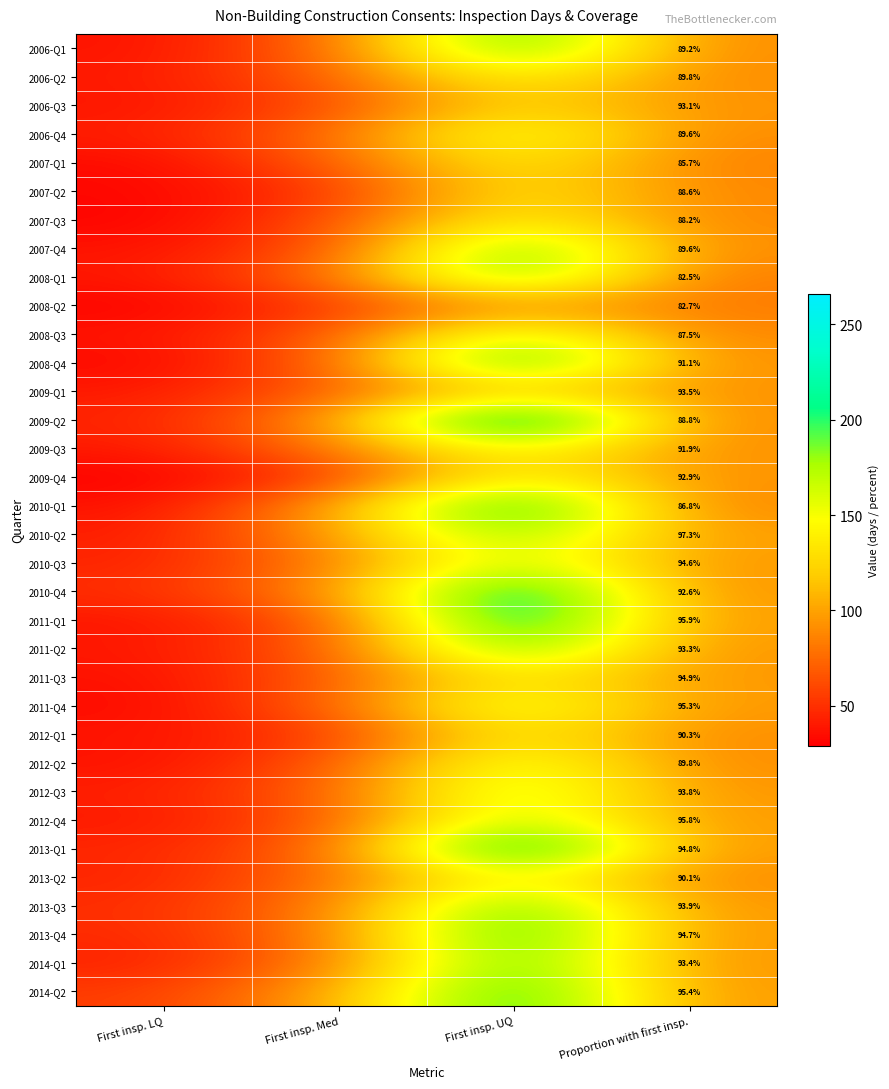

What is the spread (max minus min) of values at Proportion with first insp.?

14.8